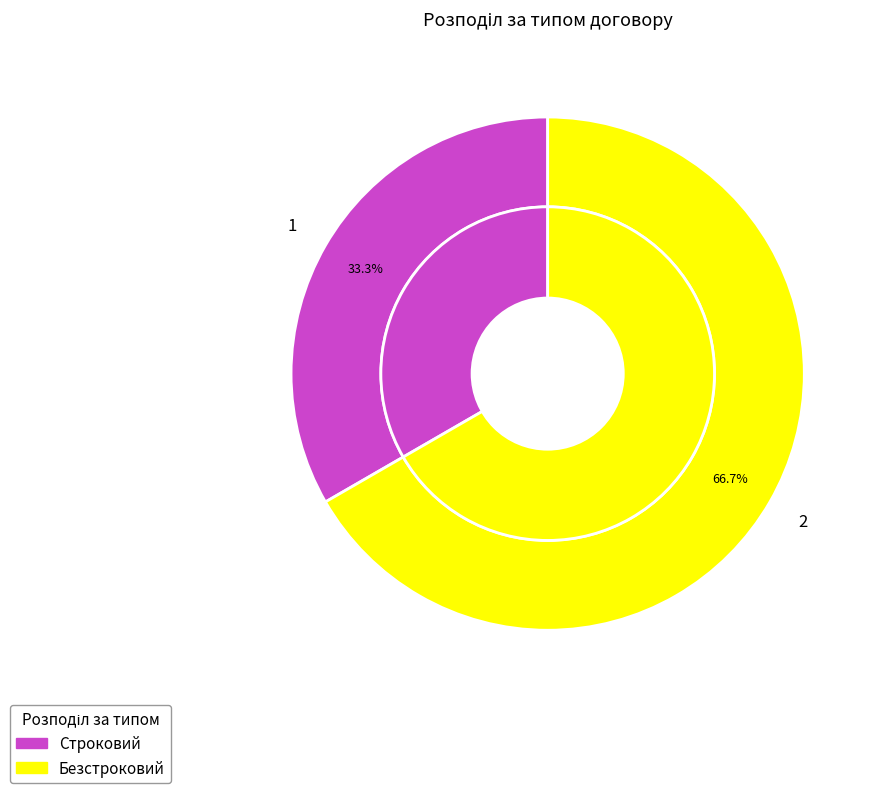

To the nearest percent, what is the difference between the largest and smallest slice percentages?

33%